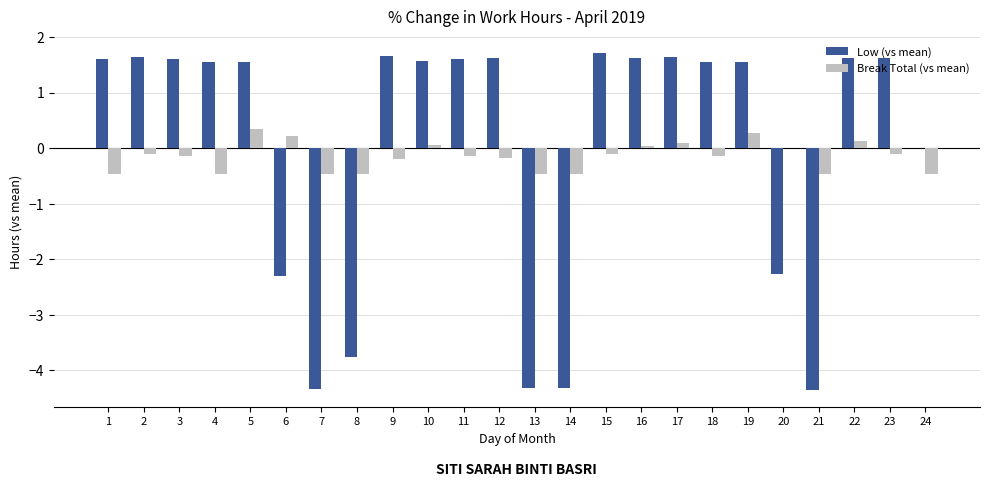

What is the average value of the Break Total (vs mean) series?

-0.2